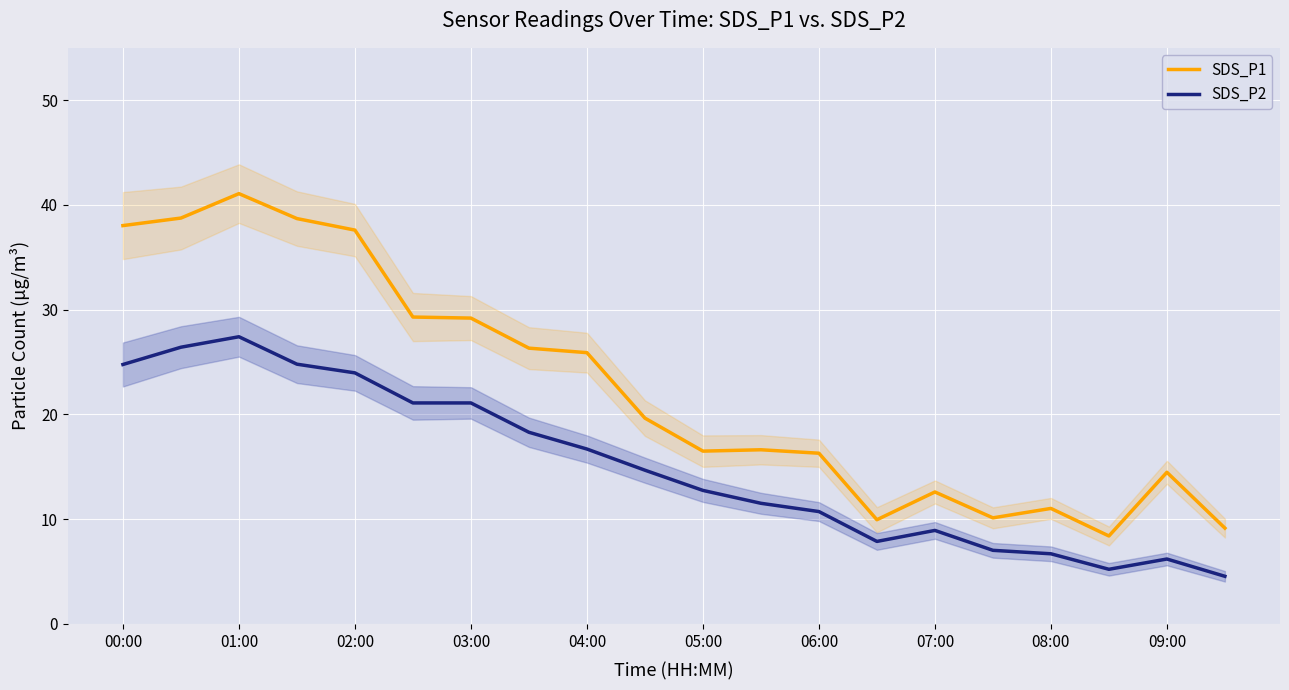

True or false: SDS_P1 and SDS_P2 cross at least once.

False